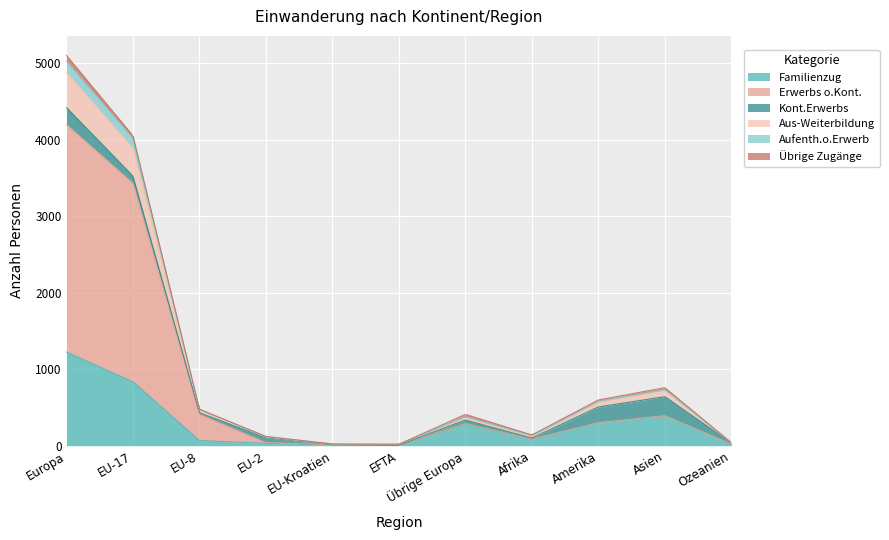

True or false: Kont.Erwerbs and Familienzug cross at least once.

True